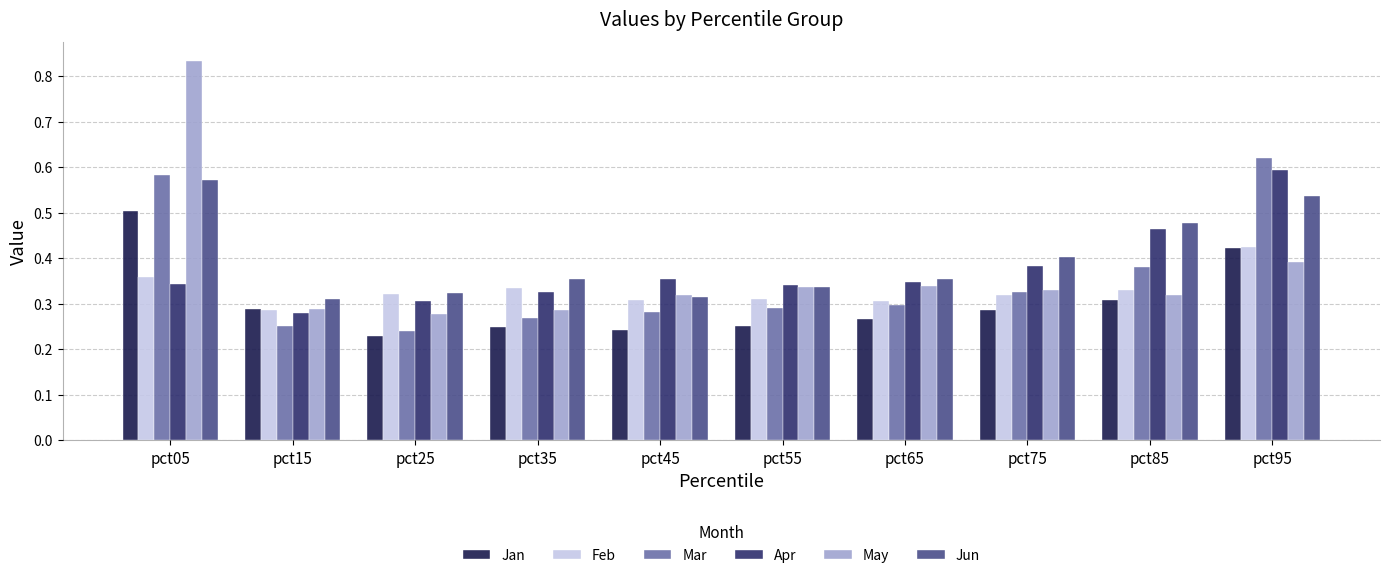

Between pct05 and pct95, which series saw the biggest shift?

May